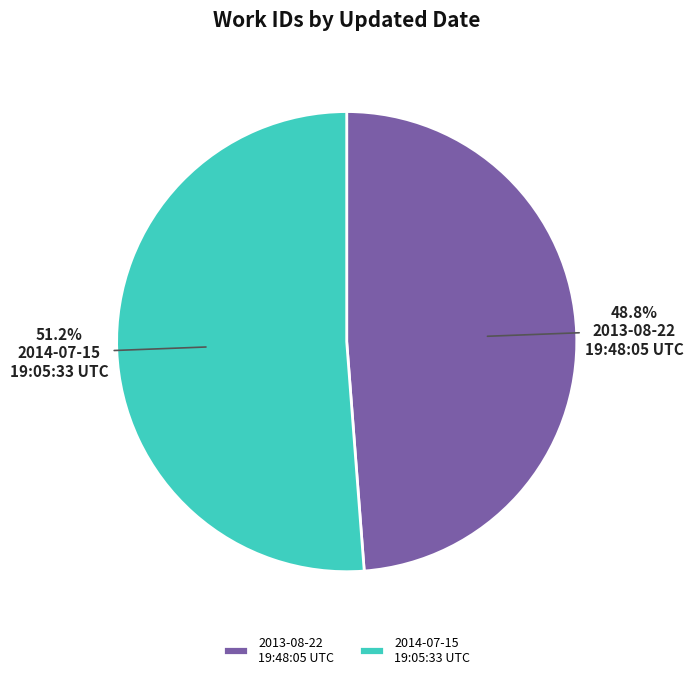

How many segments does this pie chart have?

2